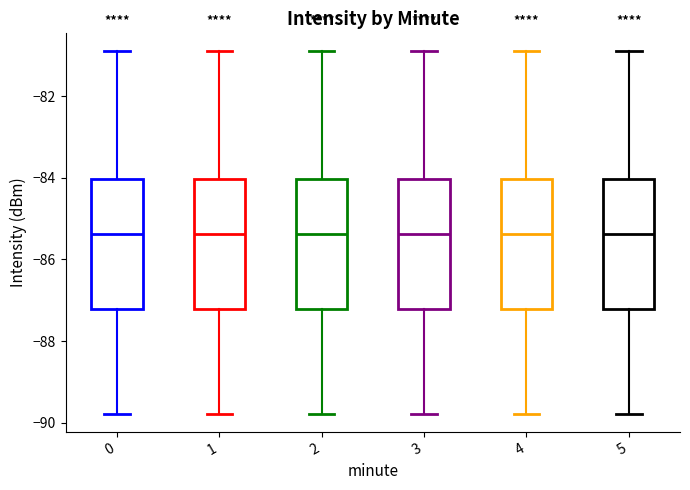

Reading left to right, read every box against the y-axis: the position of its median line, the range the box covers, and the ends of its whiskers. The values are not printed on the chart, so give them approximately, as read against the axis.

0: median -85.4, box -87.2 to -84.0, whiskers -89.8 to -80.8
1: median -85.4, box -87.2 to -84.0, whiskers -89.8 to -80.8
2: median -85.4, box -87.2 to -84.0, whiskers -89.8 to -80.8
3: median -85.4, box -87.2 to -84.0, whiskers -89.8 to -80.8
4: median -85.4, box -87.2 to -84.0, whiskers -89.8 to -80.8
5: median -85.4, box -87.2 to -84.0, whiskers -89.8 to -80.8